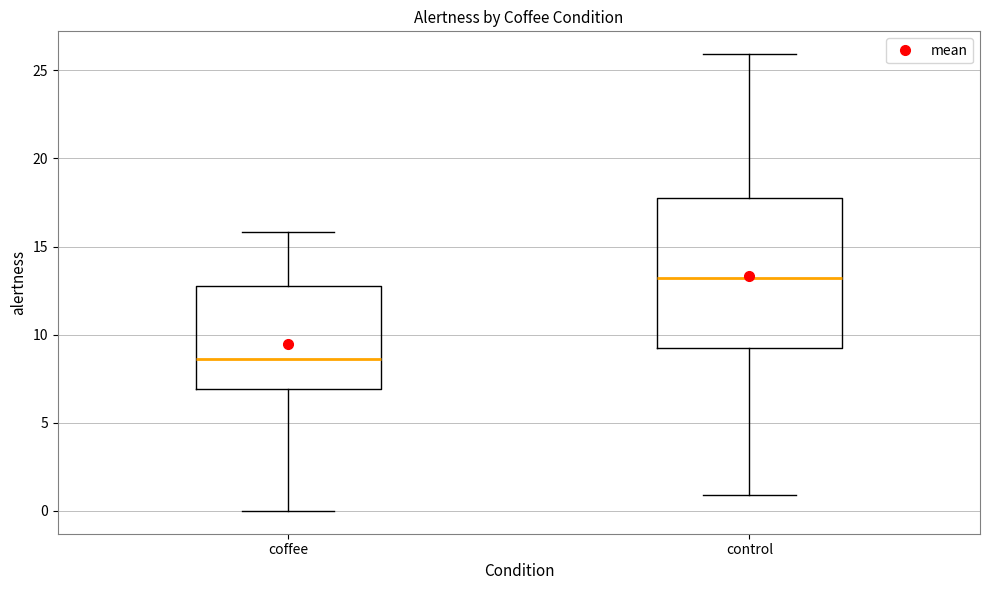

Comparing the boxes themselves (not the whiskers), which one is the tallest?

control